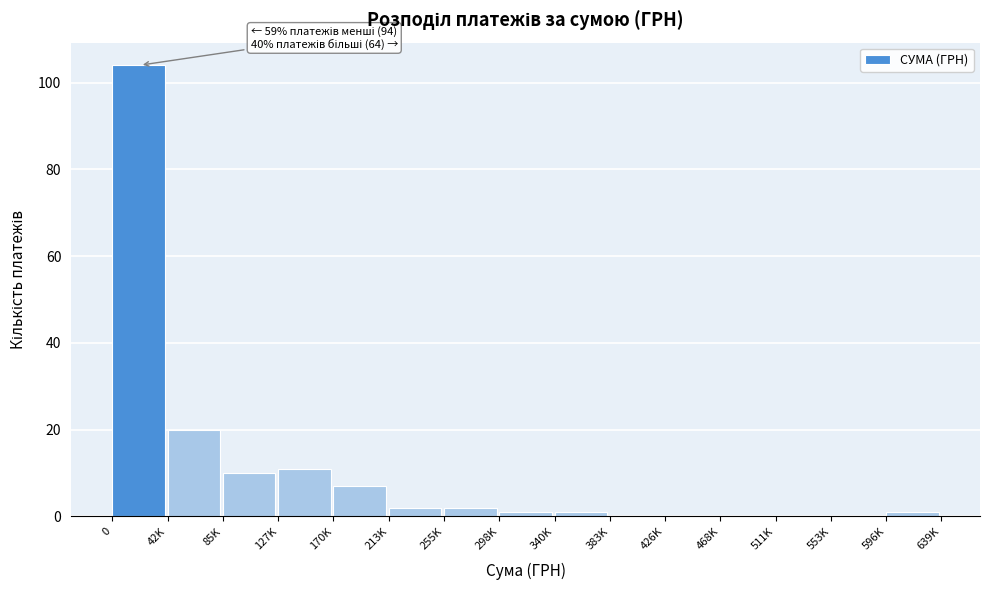

Reading right to left, list all the values displayed in this chart.

596K=1	553K=0	511K=0	468K=0	426K=0	383K=0	340K=1	298K=1	255K=2	213K=2	170K=7	127K=11	85K=10	42K=20	0=104